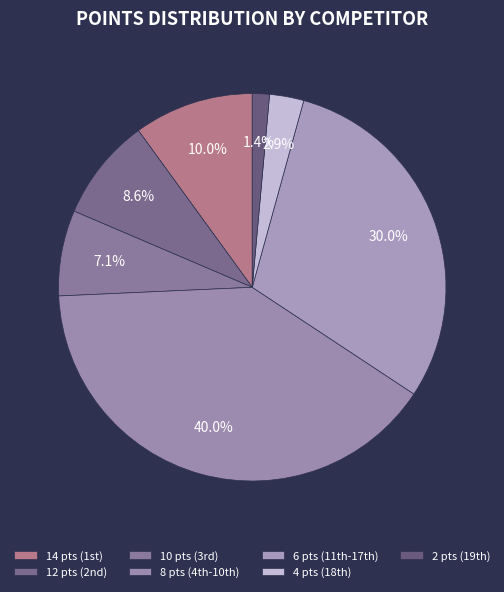

Rank the categories by value from lowest to highest.

2 pts (19th), 4 pts (18th), 10 pts (3rd), 12 pts (2nd), 14 pts (1st), 6 pts (11th-17th), 8 pts (4th-10th)